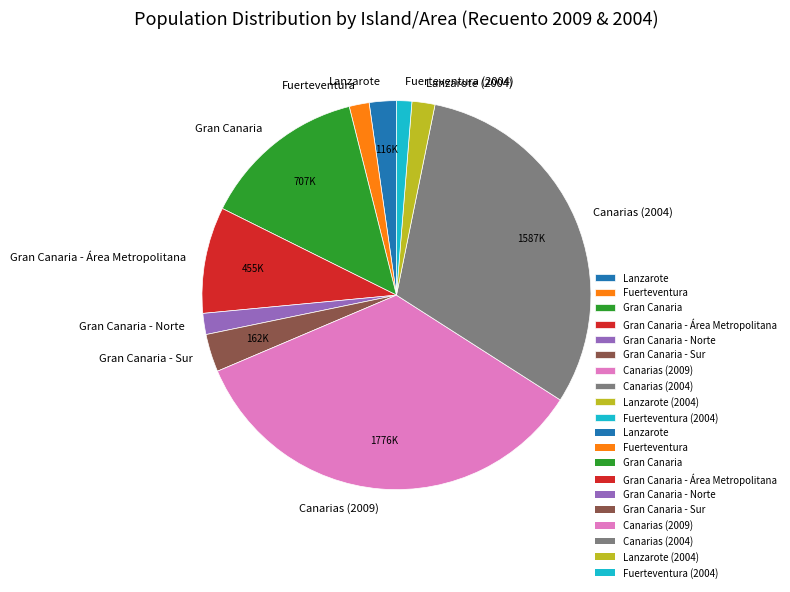

Count the number of slices in the pie.

10